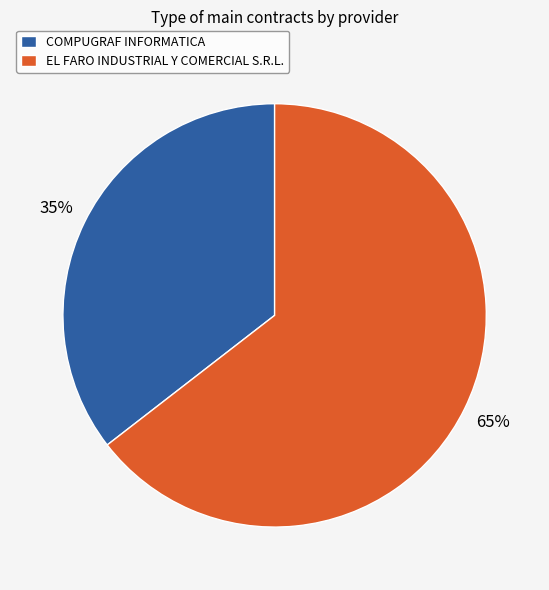

Is COMPUGRAF INFORMATICA the majority of the pie?

No